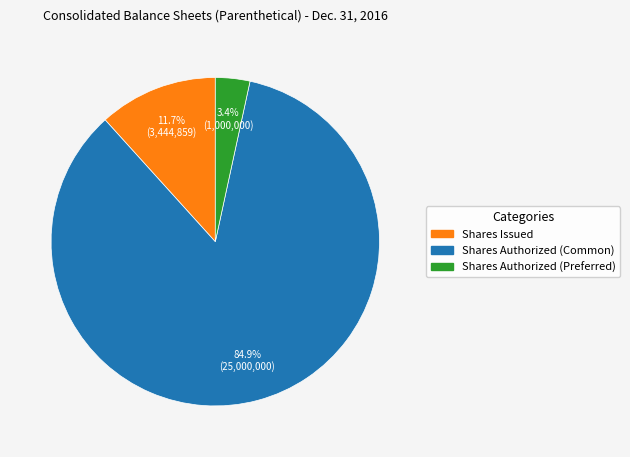

How many slices are in this pie chart?

3